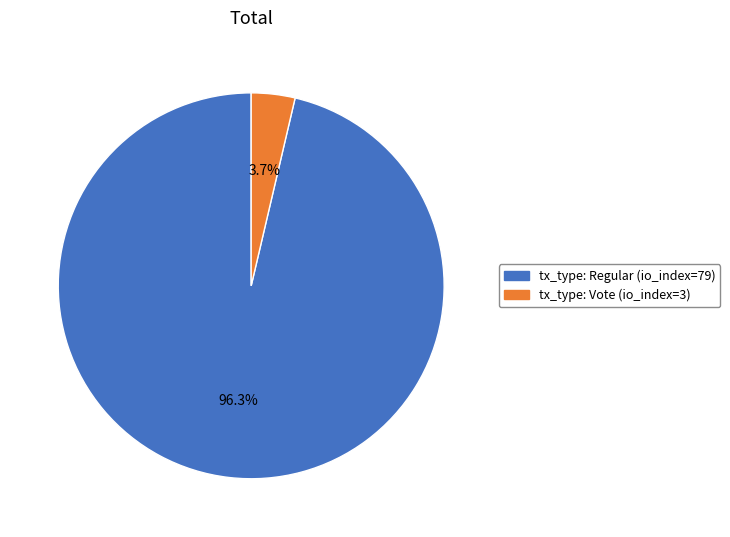

How many segments does this pie chart have?

2